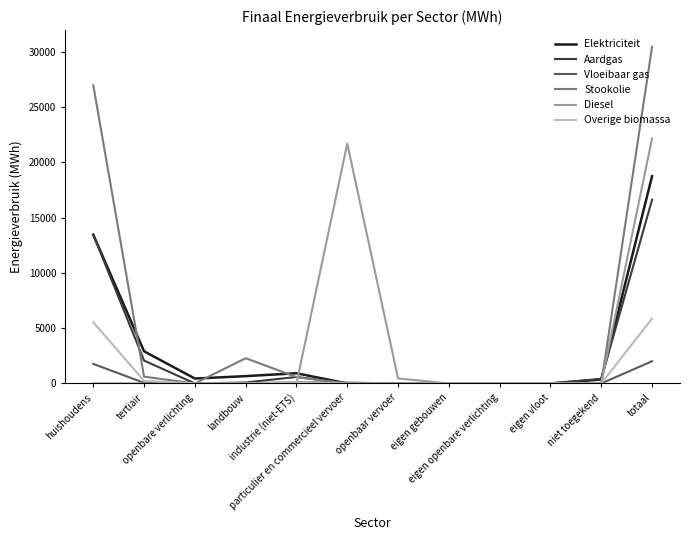

Is it true that Aardgas equals 13455.2 at huishoudens?

True